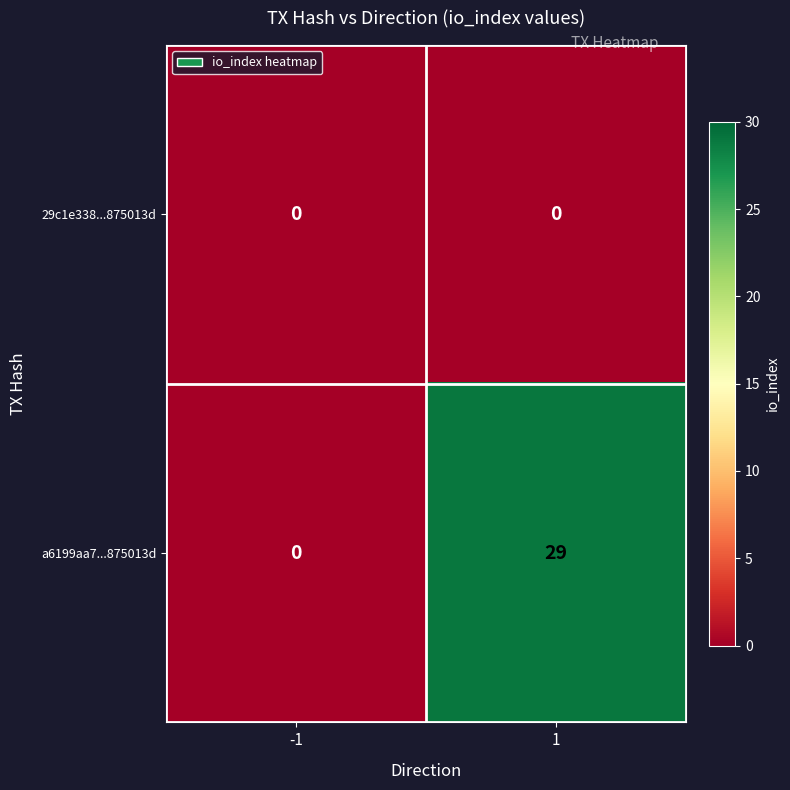

At which category is the sum across all series the highest?

1